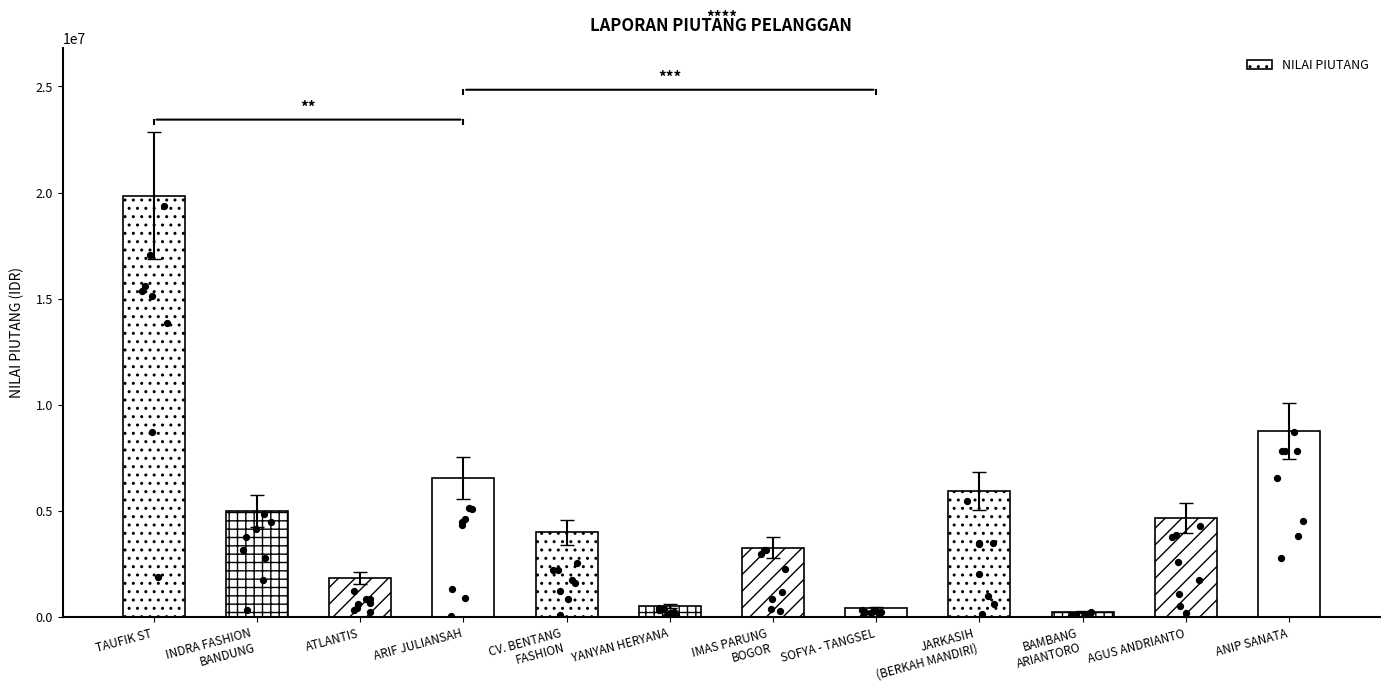

Approximately how many times larger is the value at ANIP SANATA compared to AGUS ANDRIANTO?

1.9